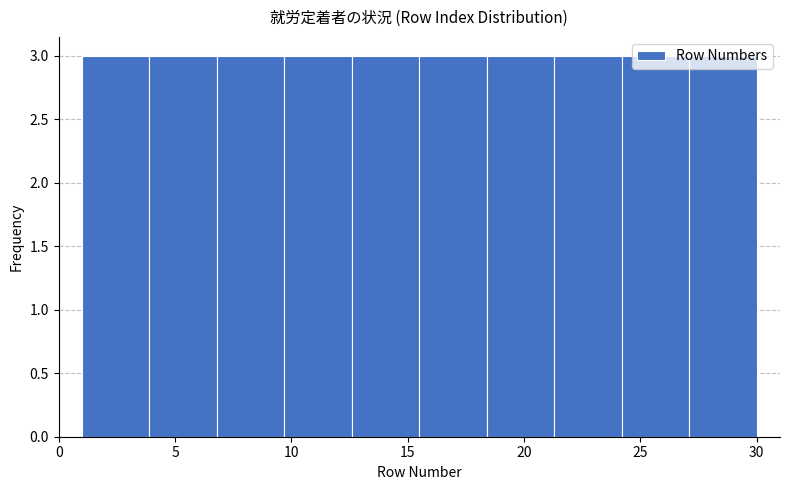

Reading left to right, list every bar in this chart as the range it spans on the x-axis followed by its height. Neither the bar edges nor the heights are printed on the chart, so give them approximately, as read against the axes.

1.0 to 3.9: 3
3.9 to 6.8: 3
6.8 to 9.7: 3
9.7 to 12.6: 3
12.6 to 15.5: 3
15.5 to 18.4: 3
18.4 to 21.3: 3
21.3 to 24.2: 3
24.2 to 27.1: 3
27.1 to 30.0: 3